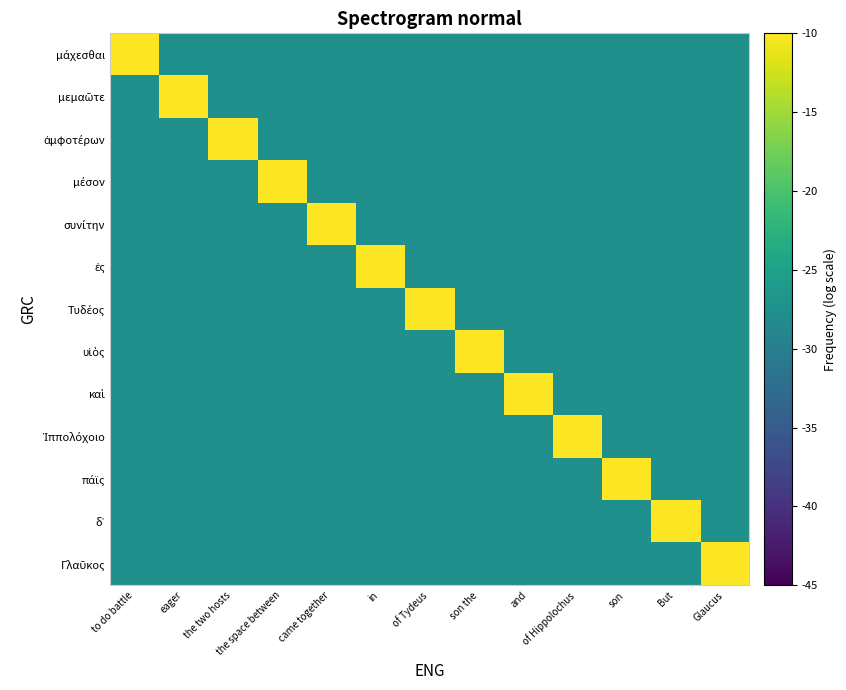

At which category is the sum across all series the highest?

to do battle